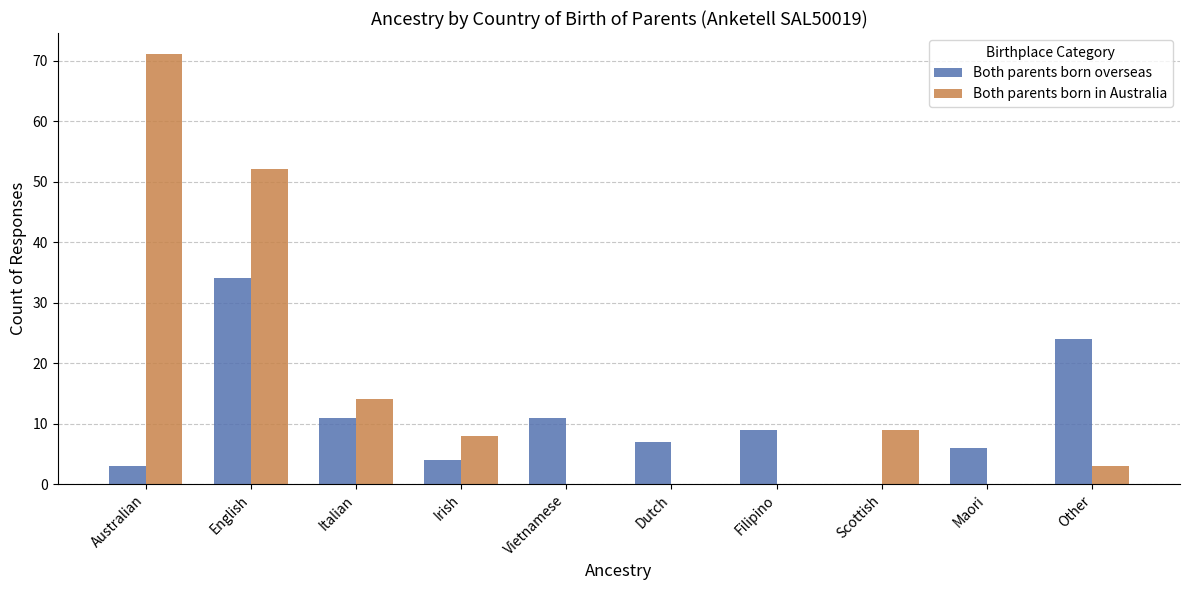

What is the sum of the Both parents born in Australia values at Scottish and English?

61